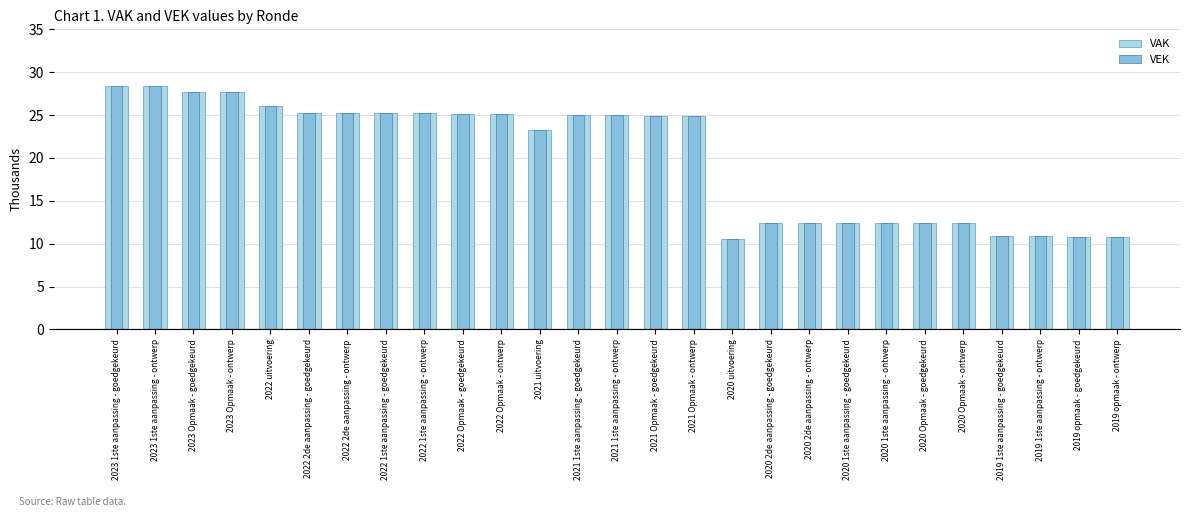

What is the label of the 19th bar from the right?

2022 1ste aanpassing - ontwerp